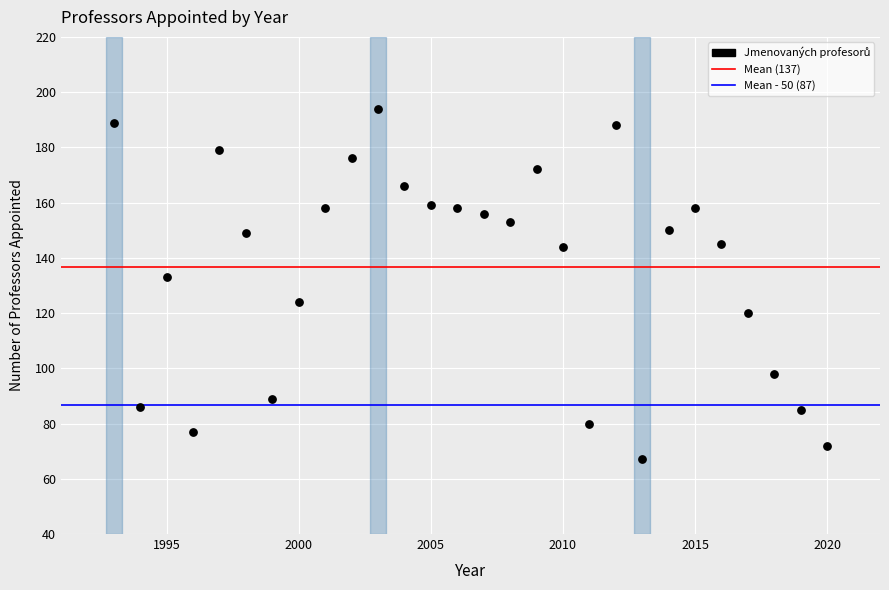

What is the range of X values (max minus min)?

27